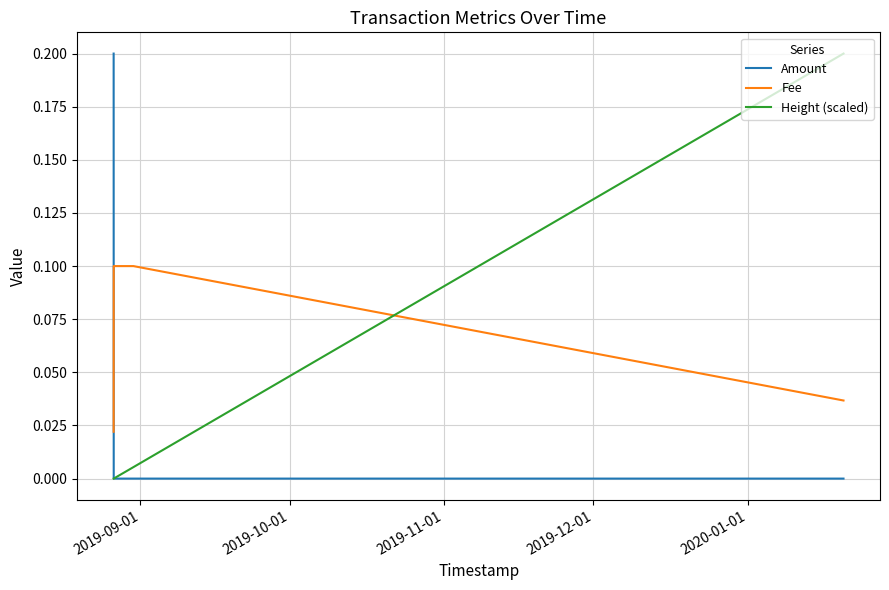

After their last crossing, which series has the higher values: Height (scaled) or Fee?

Height (scaled)